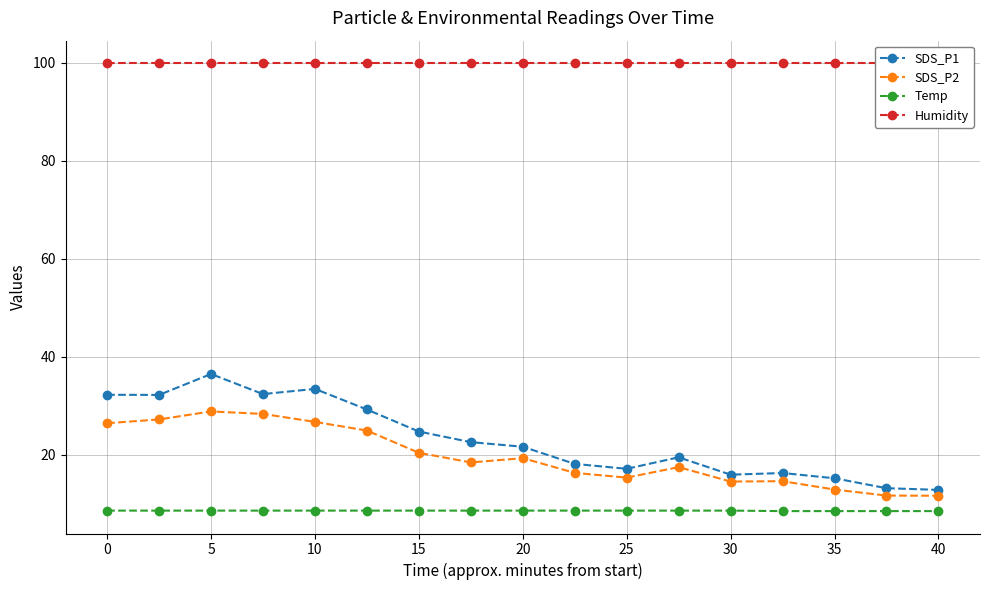

True or false: Temp and Humidity intersect in this chart.

False